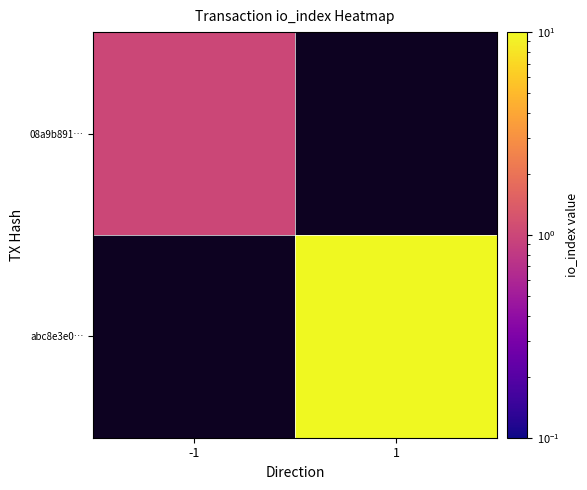

True or false: abc8e3e0… has a value of 4.6 at 1.

False